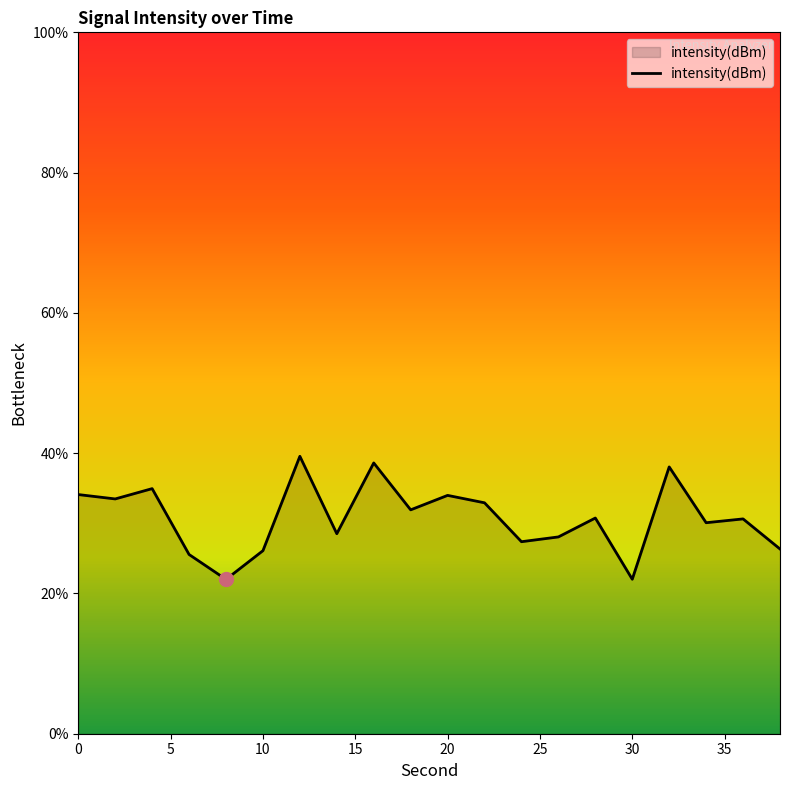

What is the minimum value shown in the chart?

22.0